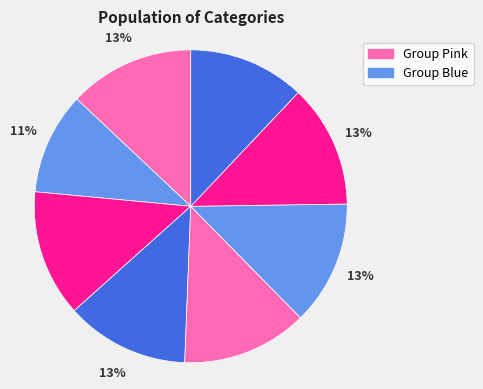

How many slices are in this pie chart?

8